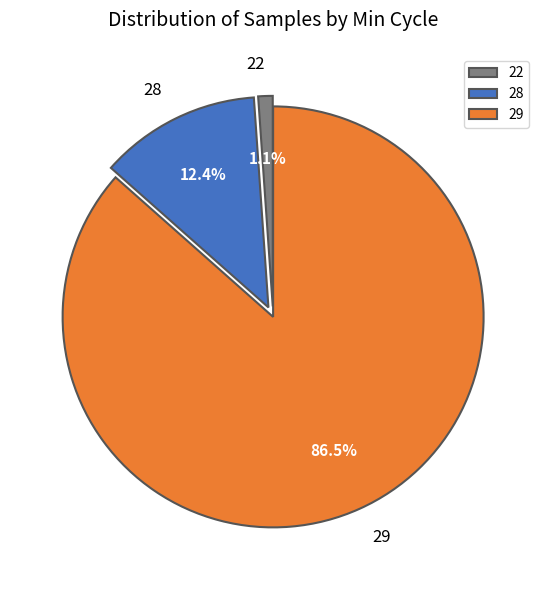

What portion of the pie excludes 28?

87.6%